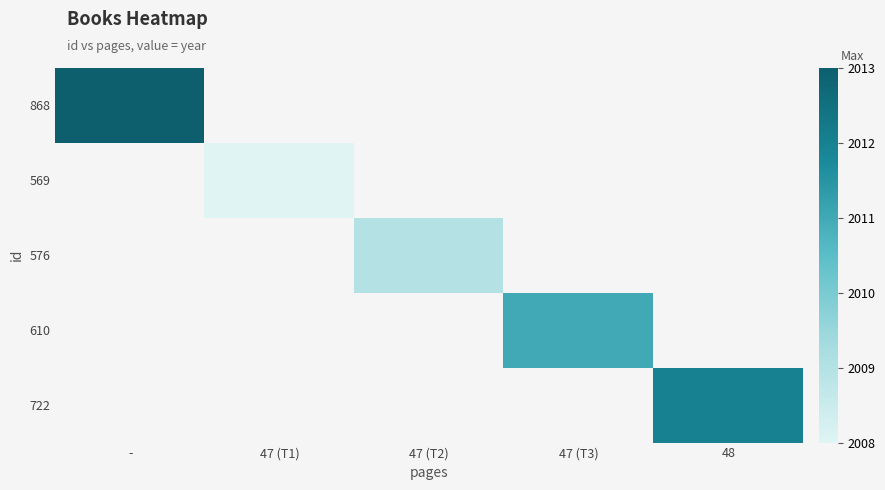

Which category has the highest value across all series?

-